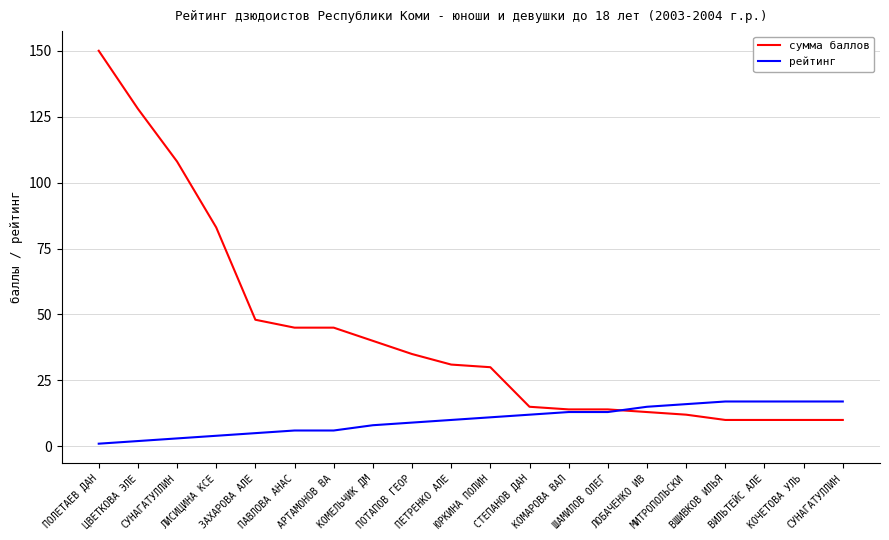

What is the total value across all series at ПАВЛОВА АНАС?

51